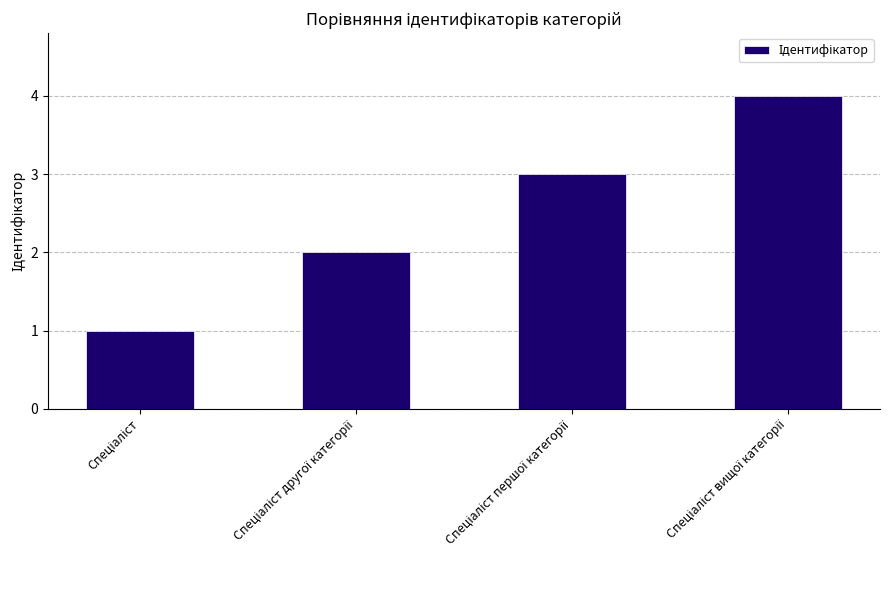

What is the sum of all values?

10